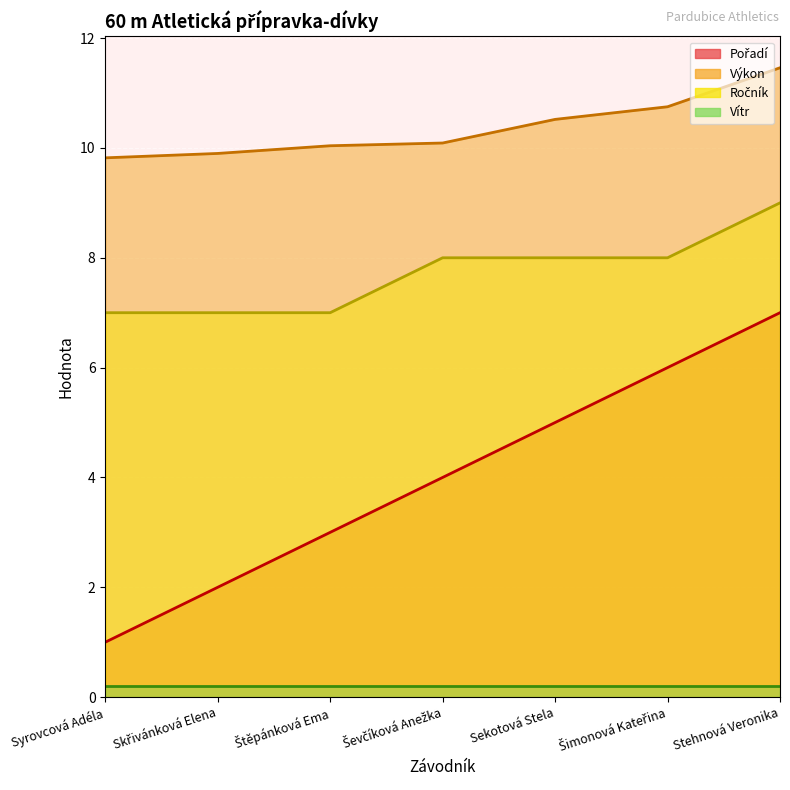

True or false: Ročník has more than 1 interior local peaks.

False